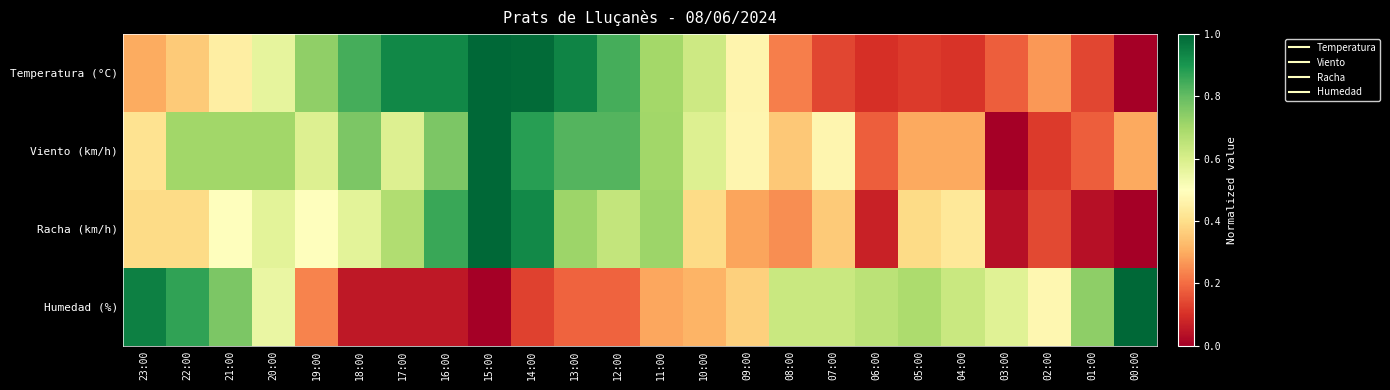

List the series in order of their peak value, lowest first.

Temperatura (°C), Viento (km/h), Racha (km/h), Humedad (%)